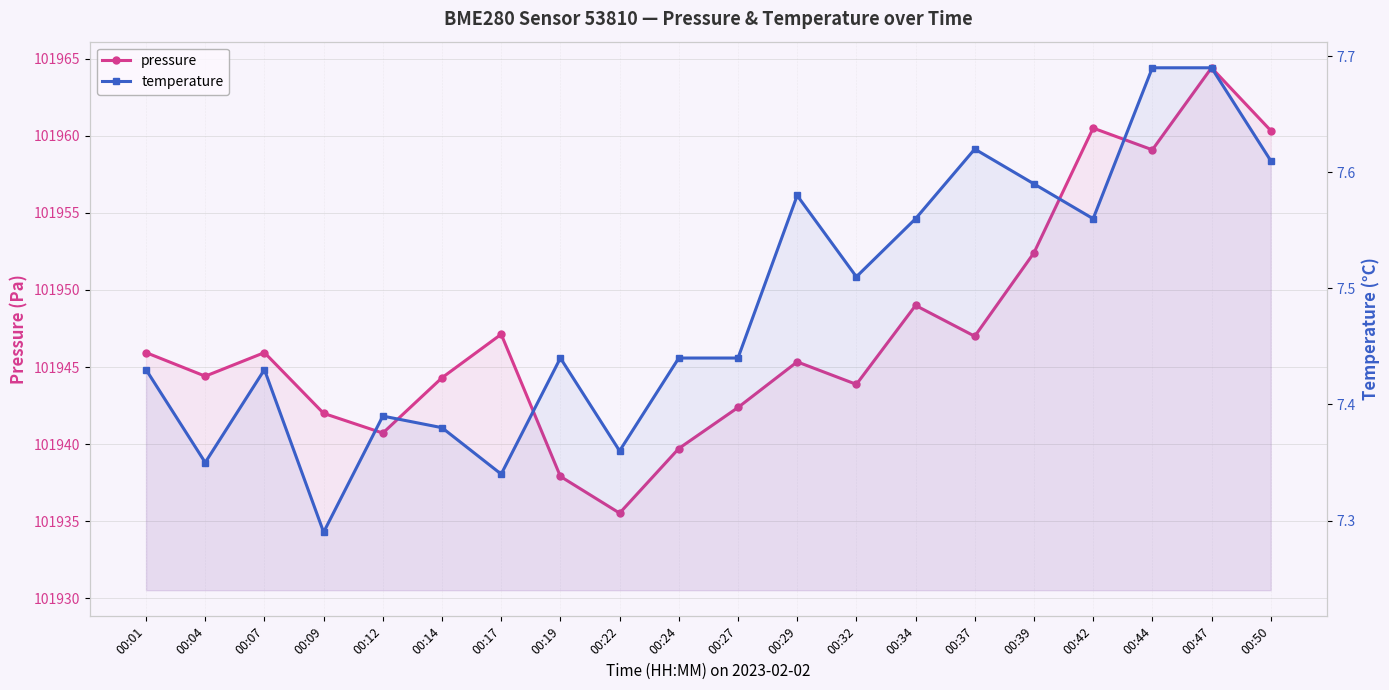

True or false: pressure has a value of 101944.4 at 00:04.

True